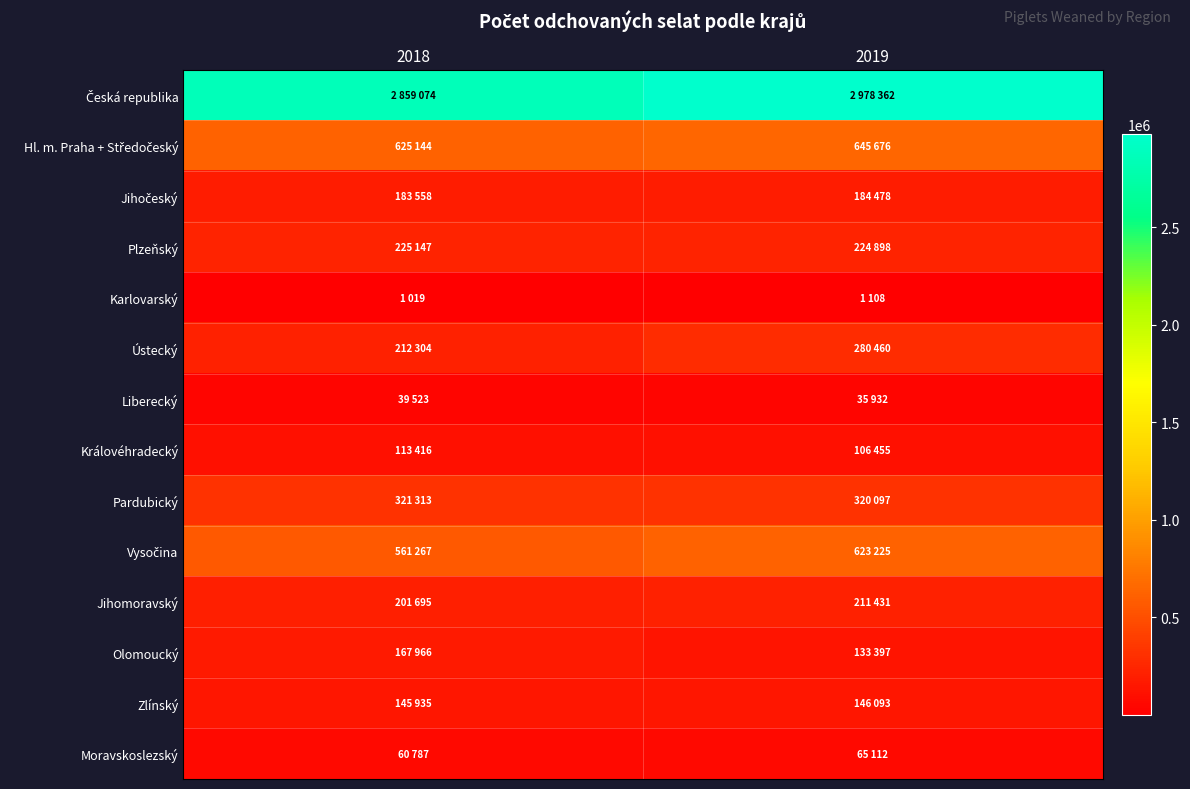

Which category has the highest value across all series?

2019